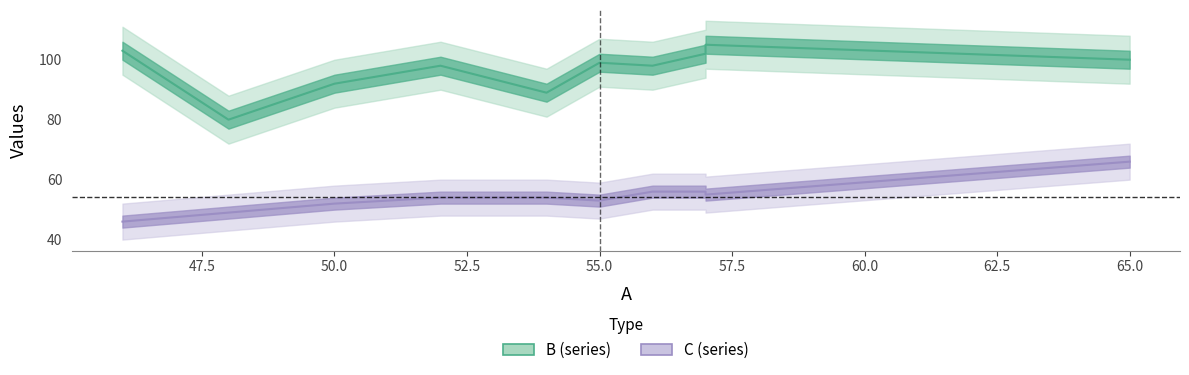

How many interior local peaks does the B series have?

3